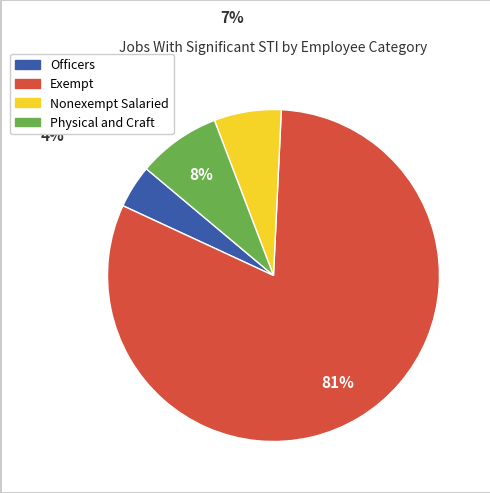

Do Physical and Craft and Nonexempt Salaried together represent more than half of the pie?

No